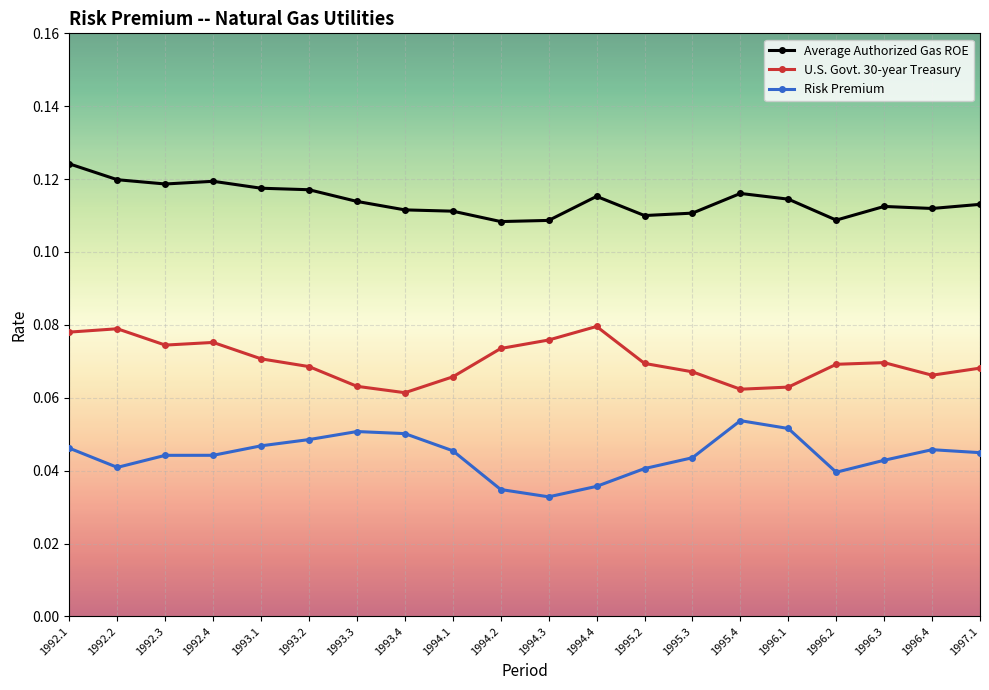

What is the label of the 14th point from the left?

1995.3